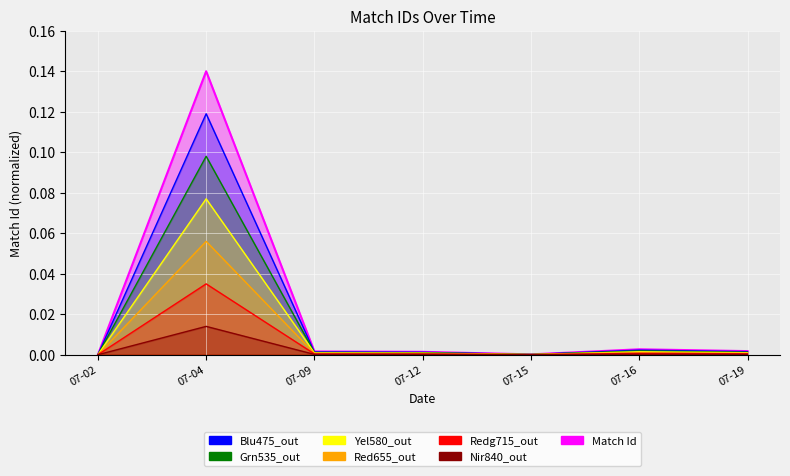

True or false: the data shows 0.0 at 07-19.

False